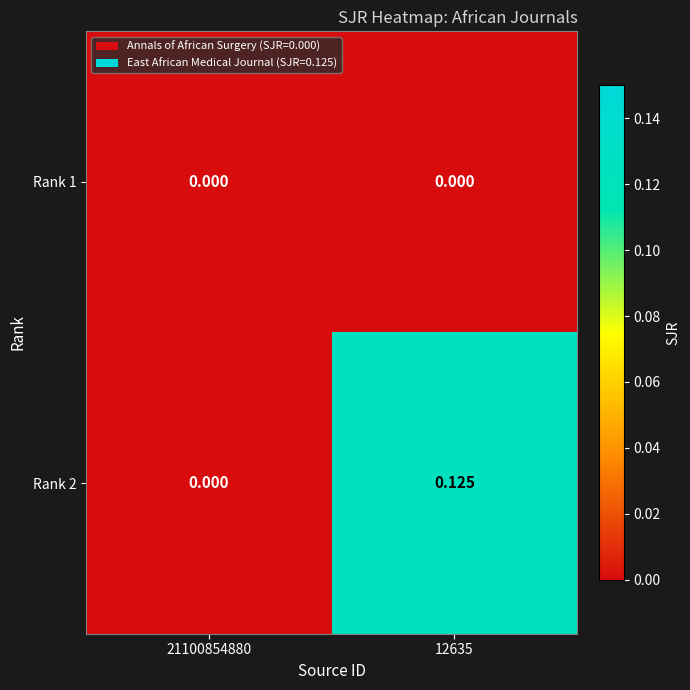

Is the value of Rank 2 at 12635 greater than the value of Rank 1 at 12635?

Yes